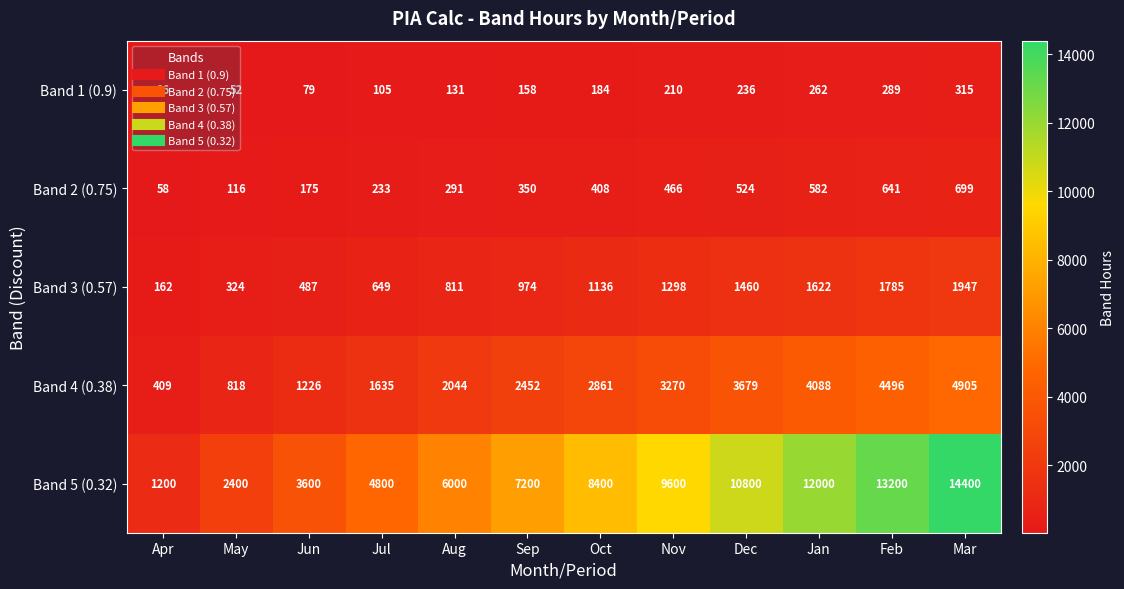

Which series changed the most between Oct and Dec?

Band 5 (0.32)